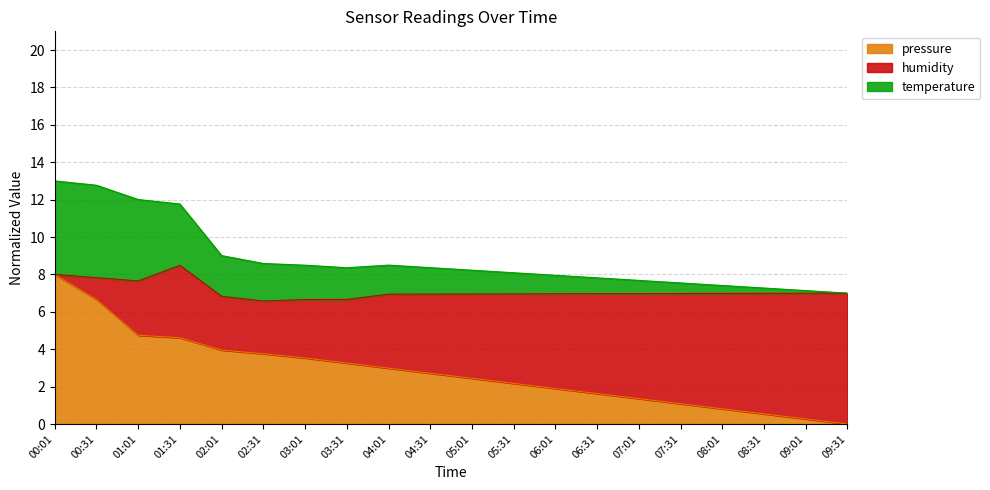

What is the spread (max minus min) of values at 01:01?

7.3